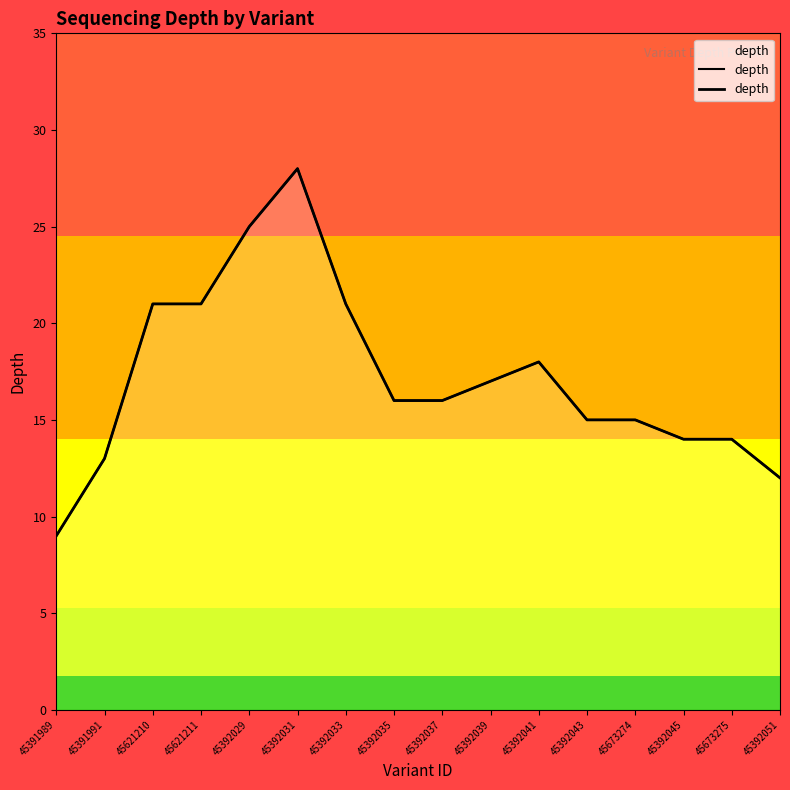

At which label does the data first exceed 16?

45621210